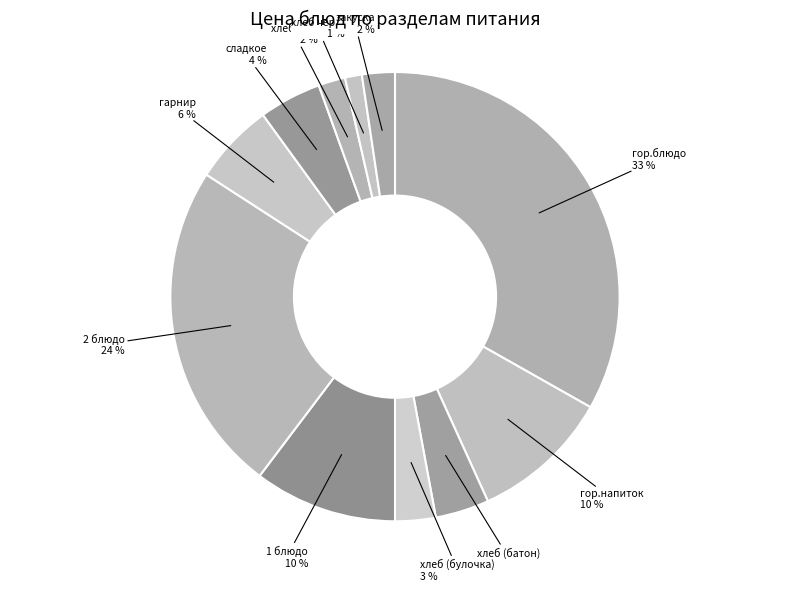

How many slices are in this pie chart?

11